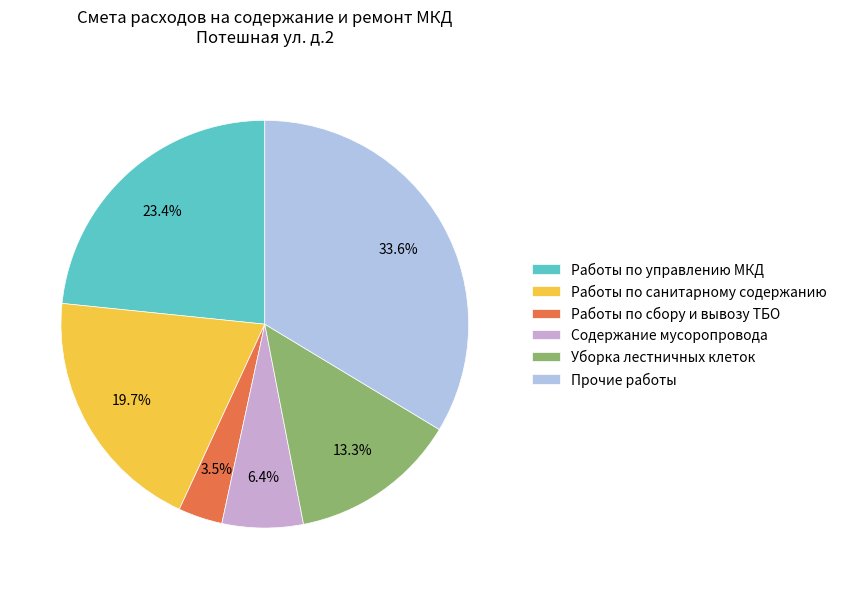

Rank the categories by value from highest to lowest.

Прочие работы, Работы по управлению МКД, Работы по санитарному содержанию, Уборка лестничных клеток, Содержание мусоропровода, Работы по сбору и вывозу ТБО